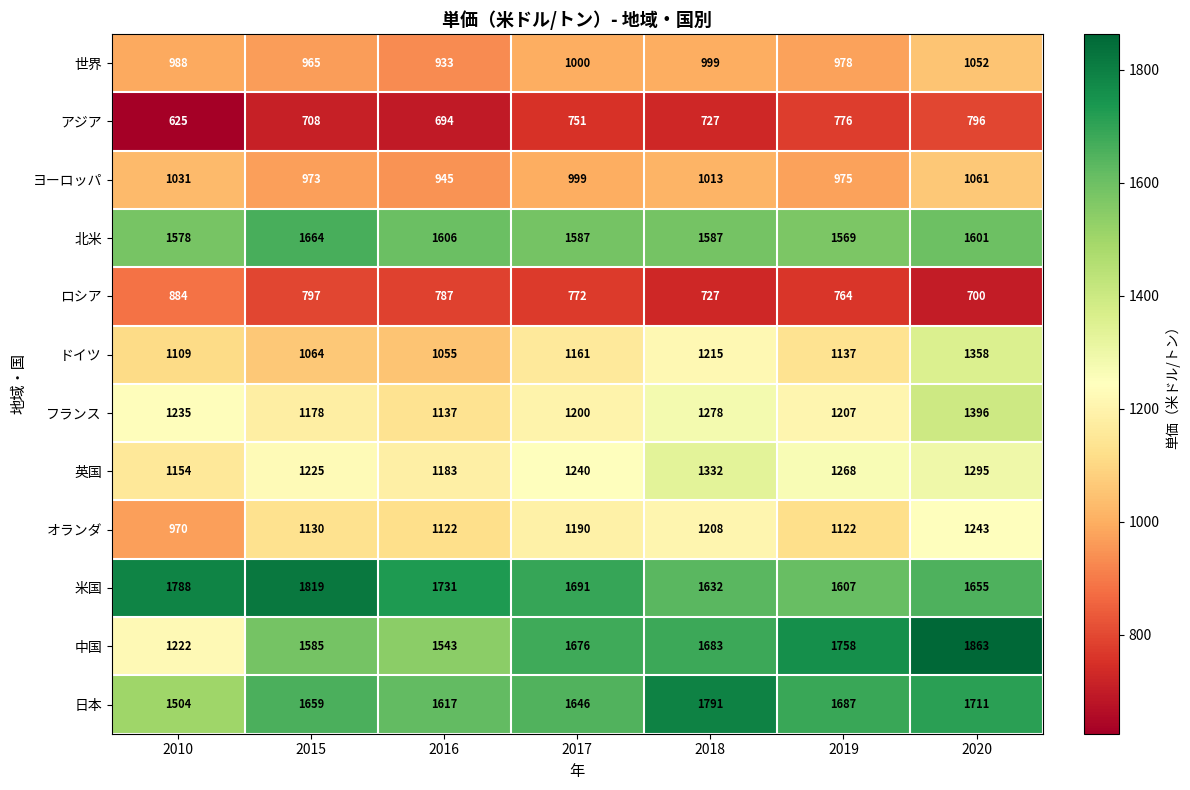

How many distinct data groups are displayed?

12